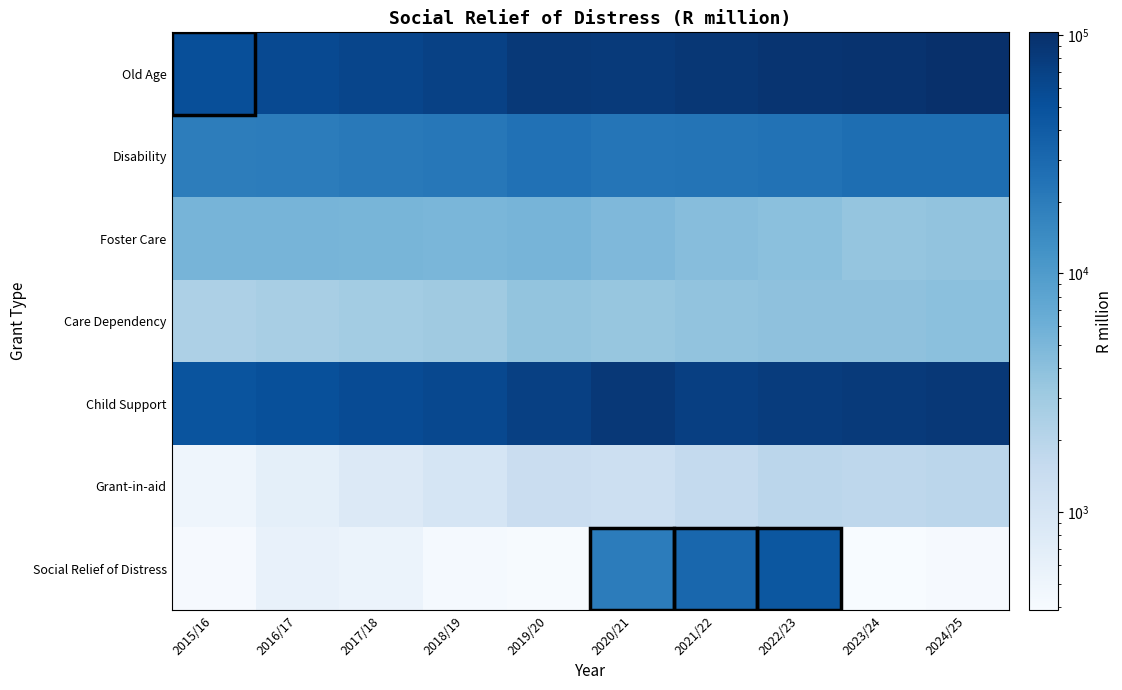

List the series in order of their peak value, highest first.

Old Age, Child Support, Social Relief of Distress, Disability, Foster Care, Care Dependency, Grant-in-aid